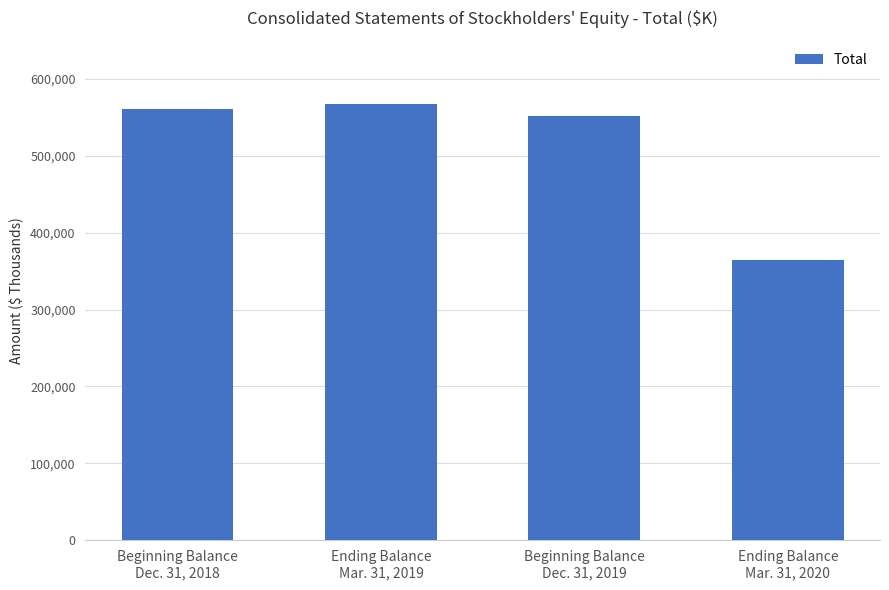

What is the difference between the maximum and second lowest values?

14898